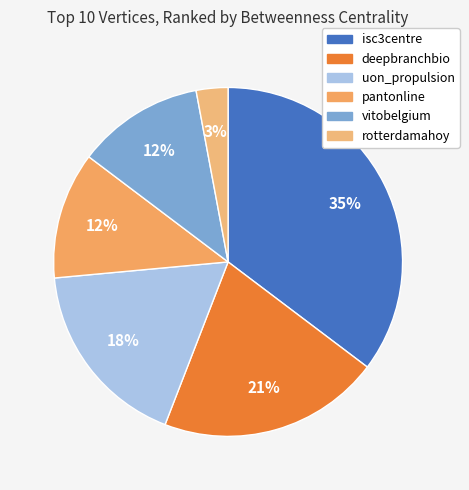

To the nearest percent, what is the average slice percentage?

17%